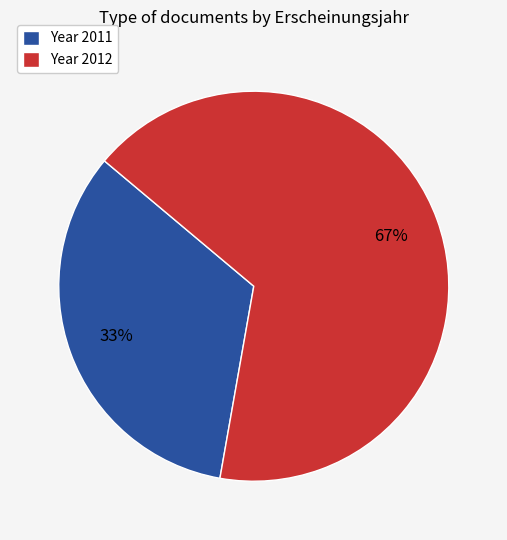

Between Year 2011 and Year 2012, which is larger?

Year 2012